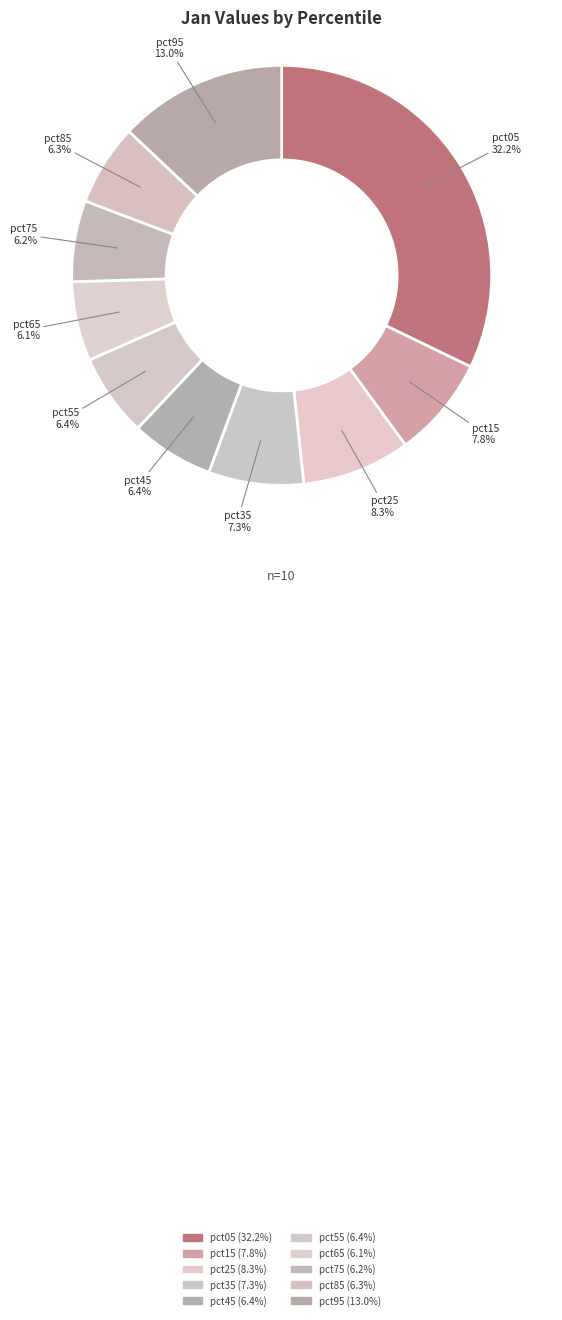

Which slice is the smallest?

pct65